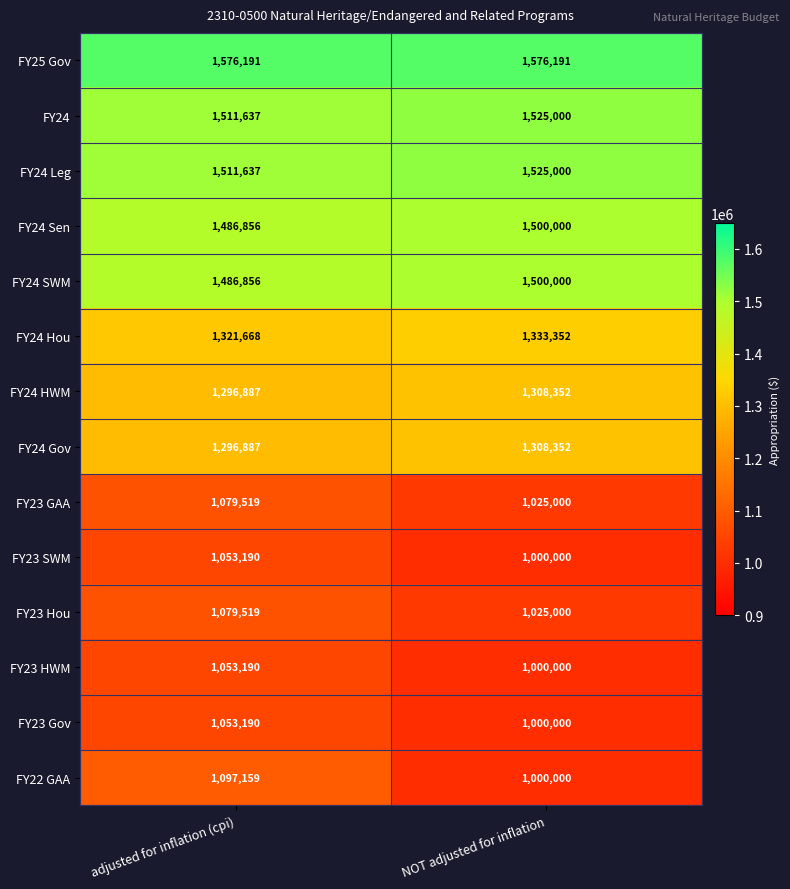

What is the average value of the FY22 GAA series?

1048580